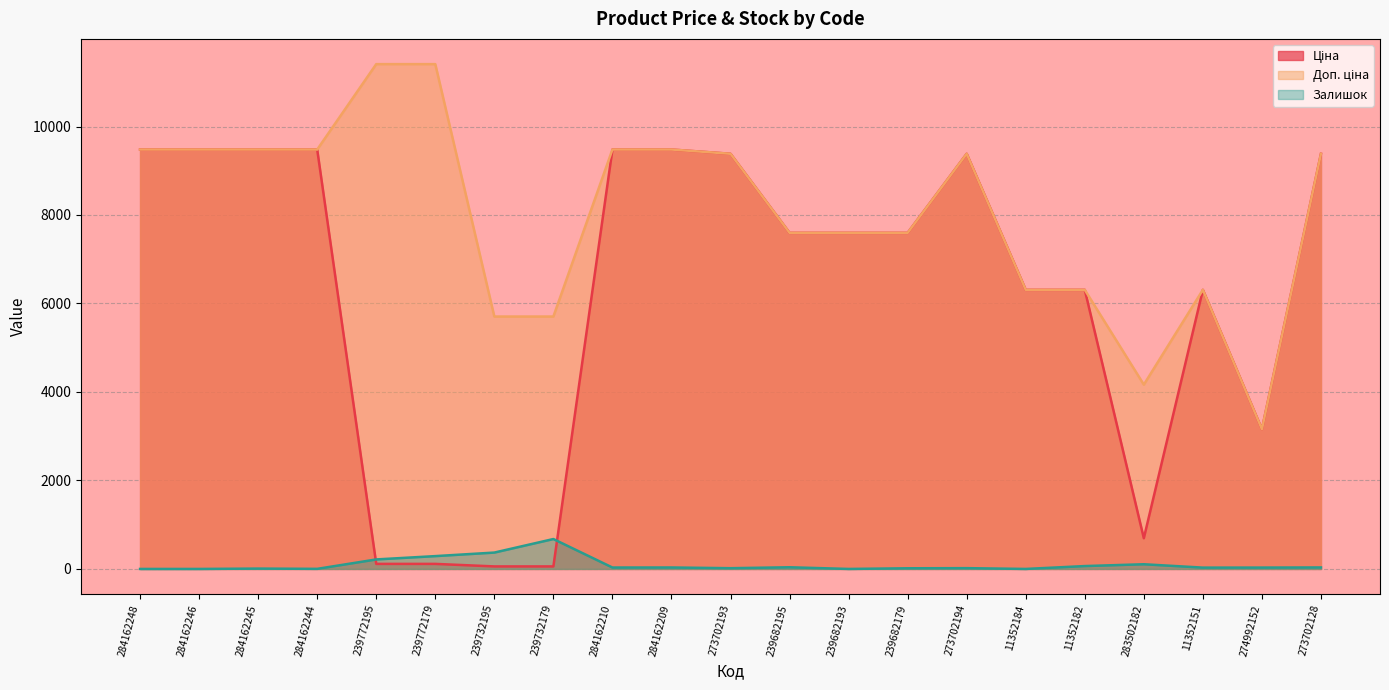

In Ціна, how many points are higher than both neighbors (excluding endpoints)?

2